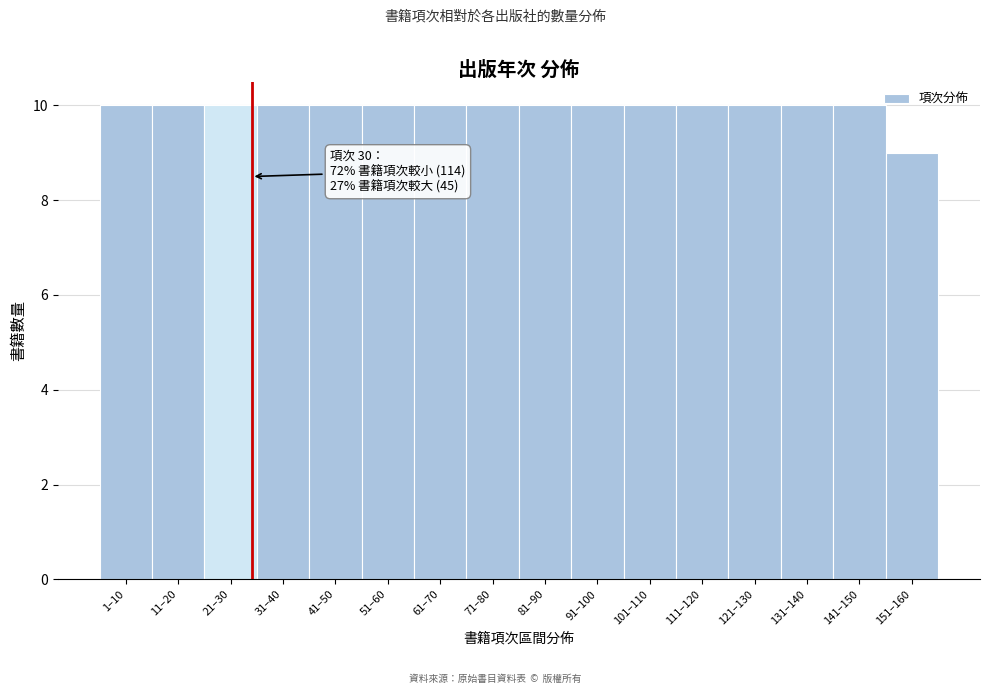

Reading left to right, transcribe all the data shown in this chart.

10	10	10	10	10	10	10	10	10	10	10	10	10	10	10	9